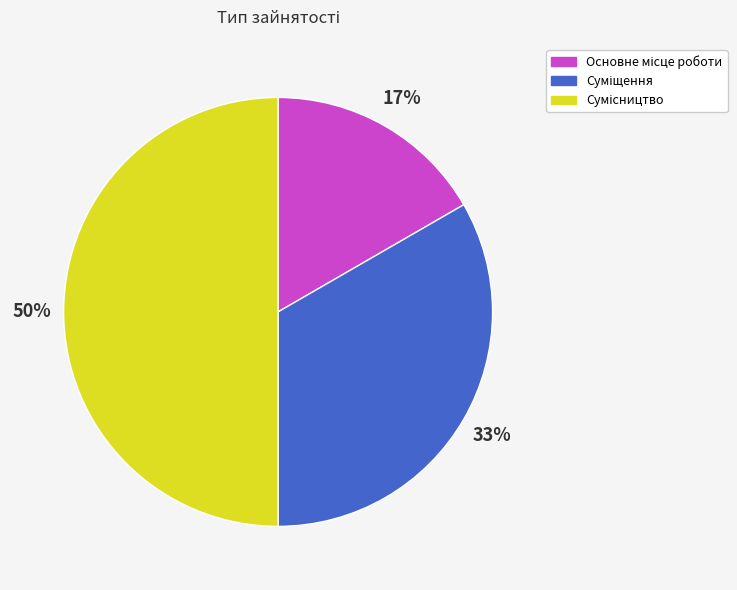

To the nearest percent, what is the difference between the largest and smallest slice percentages?

33%